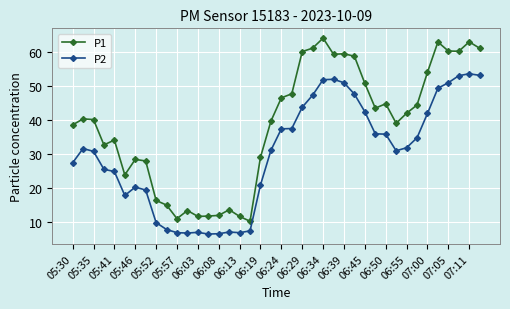

Which series has the largest total across all categories?

P1